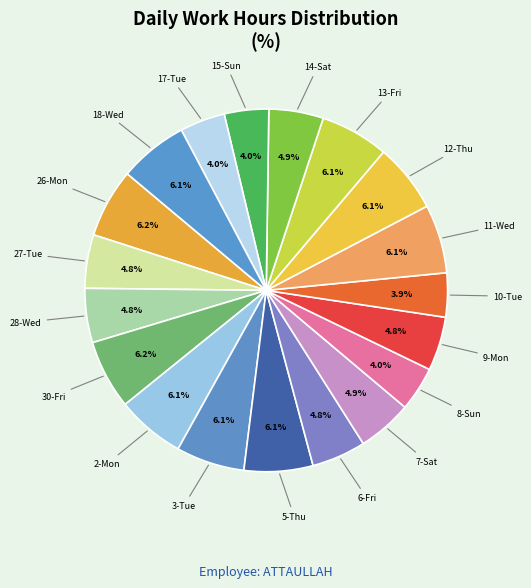

How many slices are in this pie chart?

19